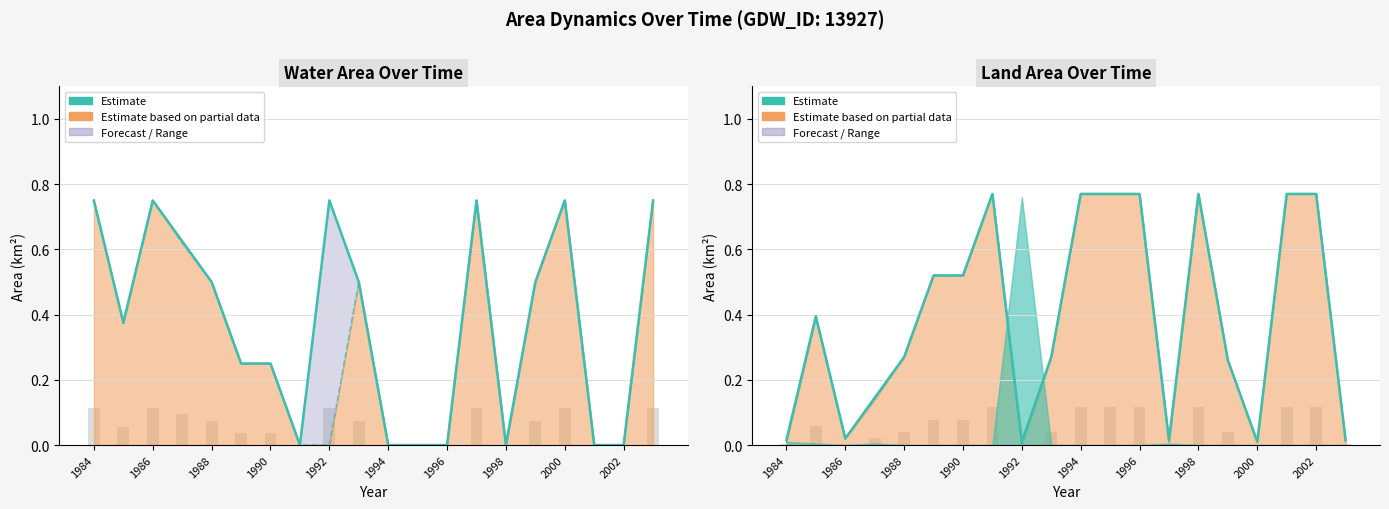

How many values in the waterArea (line) series exceed 0?

13